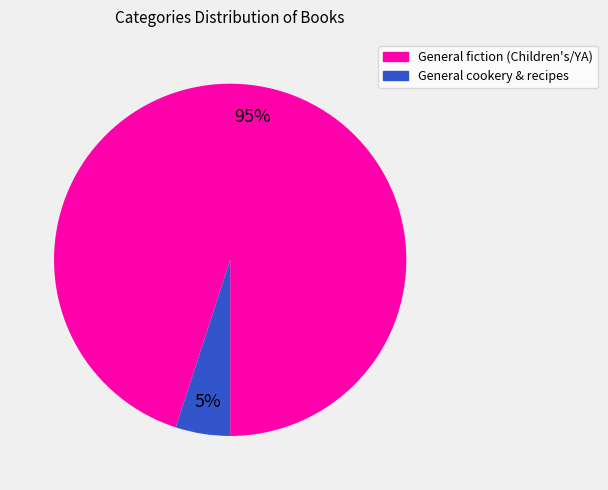

To the nearest percent, what is the average slice percentage?

50%